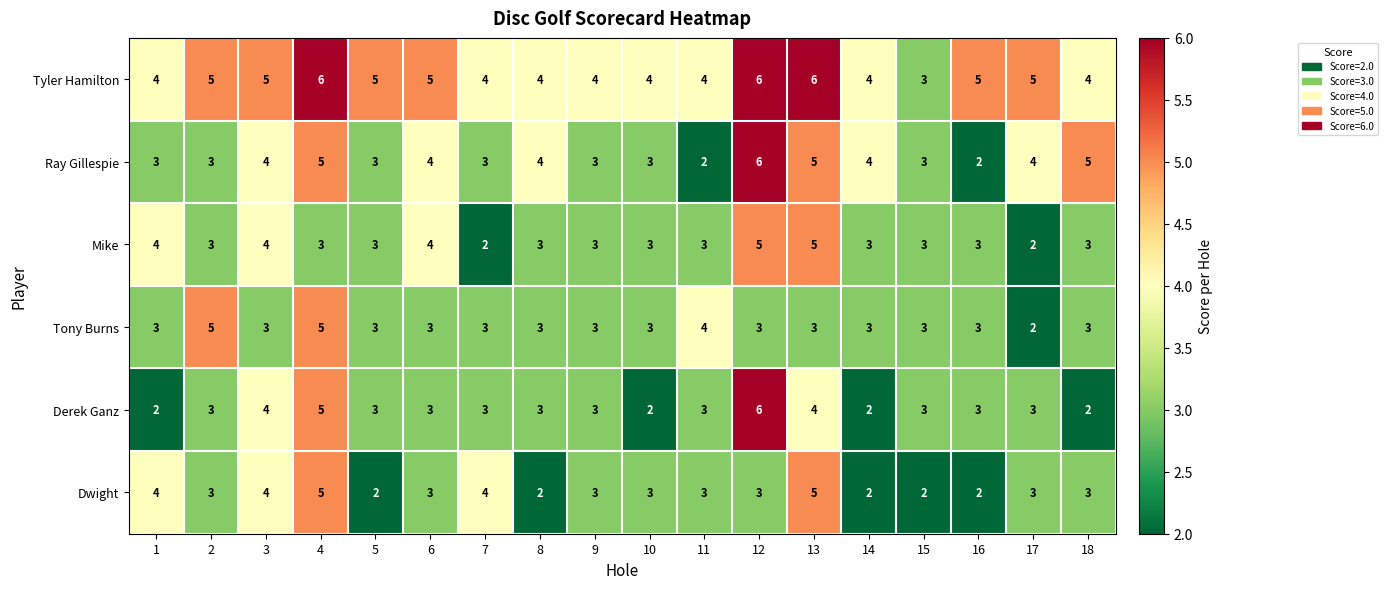

What is the average value of the Derek Ganz series?

3